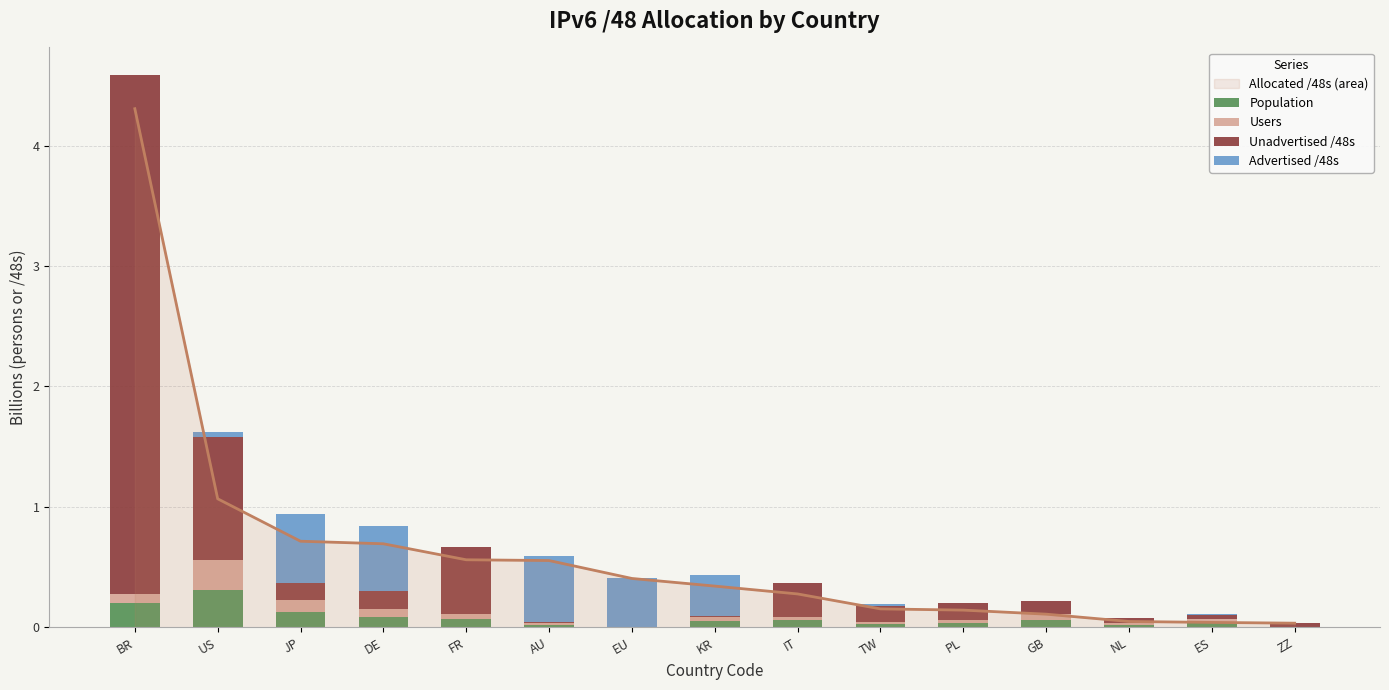

The value of Users at TW is 0.0. True or false?

True